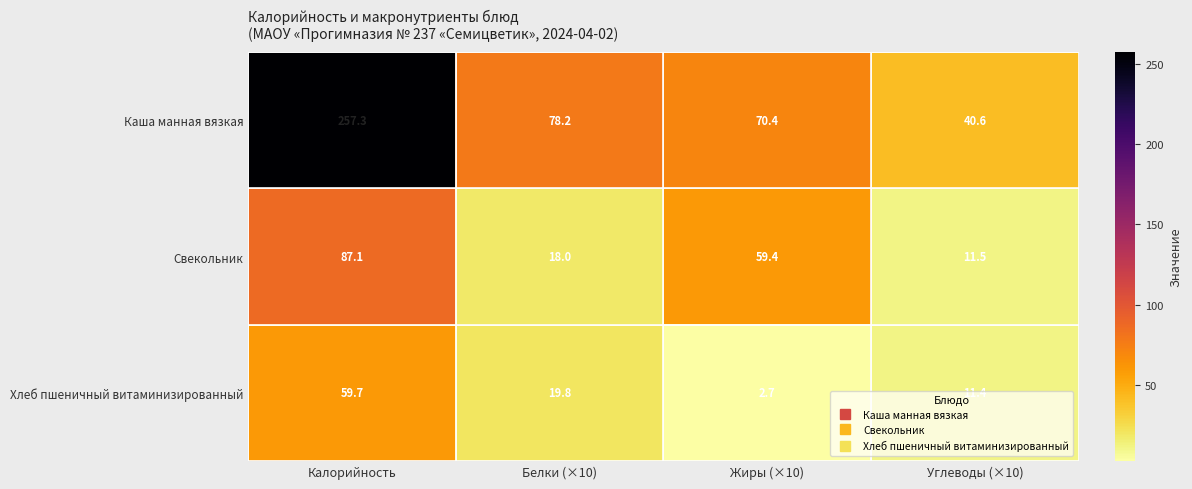

What is the minimum value for Каша манная вязкая?

40.6